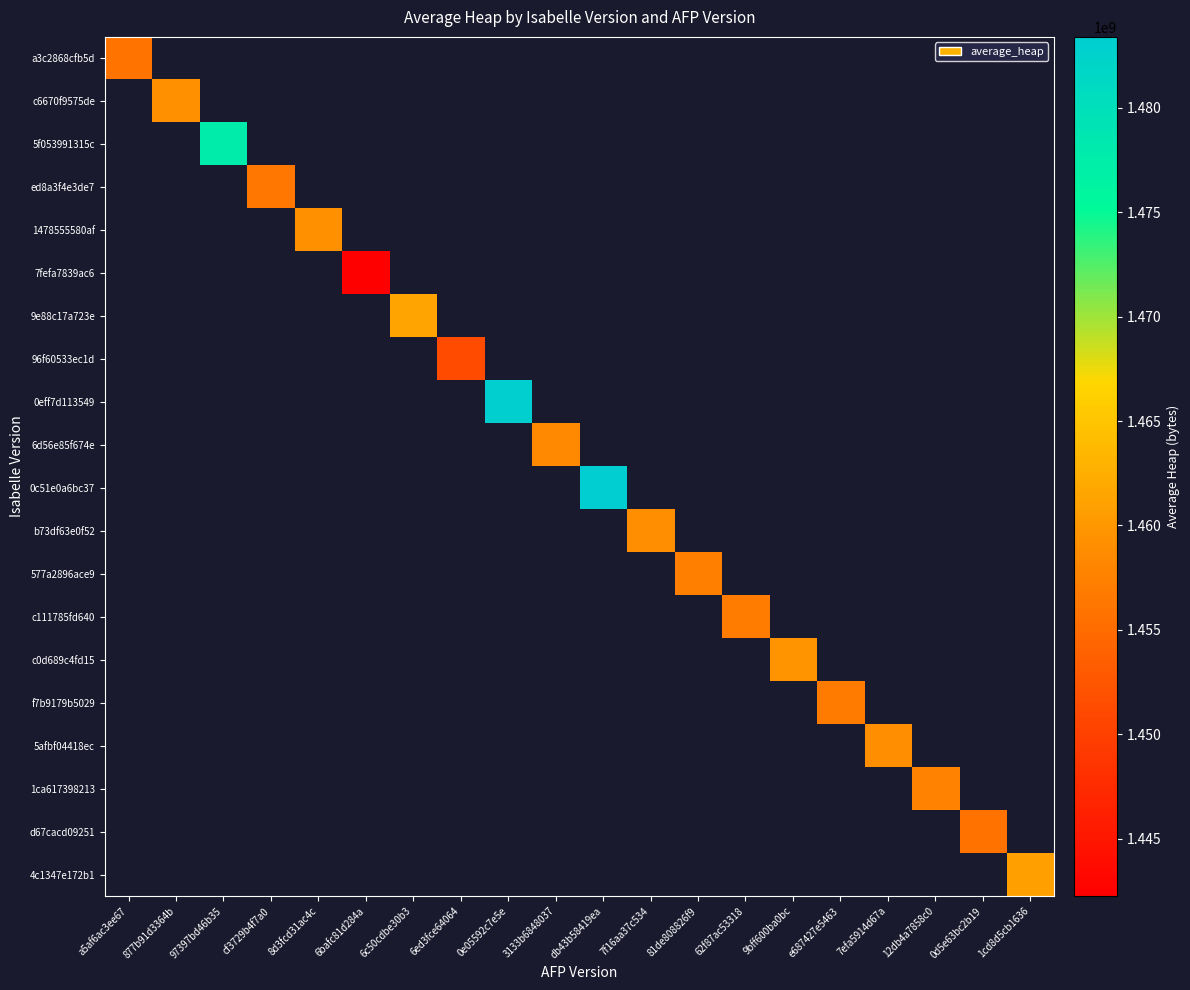

At how many categories does at least one series exceed 1455893126?

17